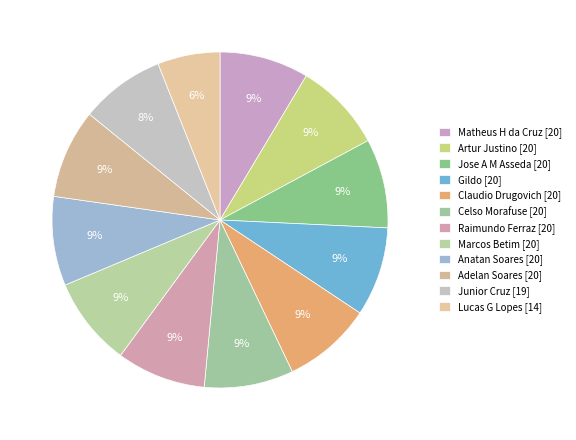

Count the number of slices in the pie.

12